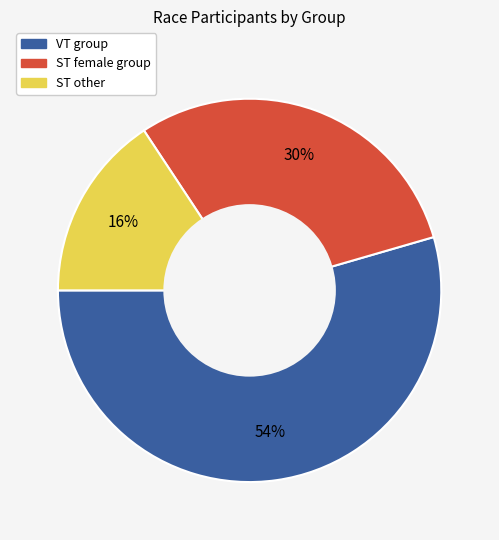

Is there any slice that represents more than half of the pie?

Yes